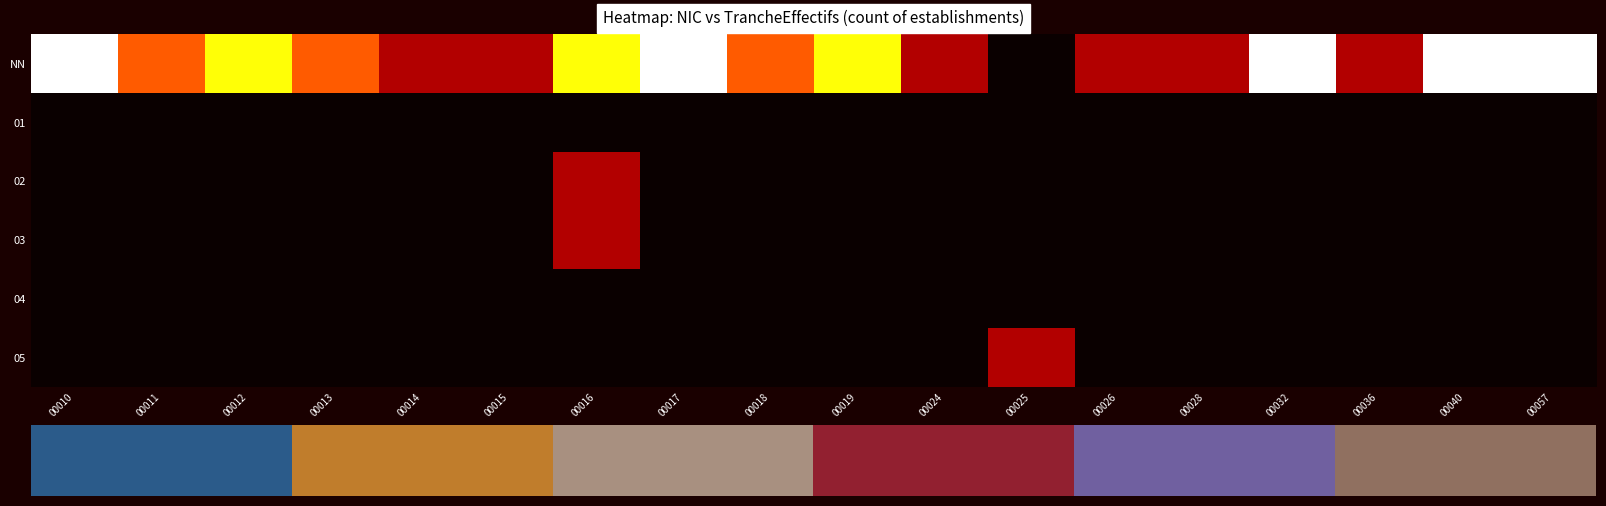

List the labels in order of 01 value, largest first.

00010, 00011, 00012, 00013, 00014, 00015, 00016, 00017, 00018, 00019, 00024, 00025, 00026, 00028, 00032, 00036, 00040, 00057